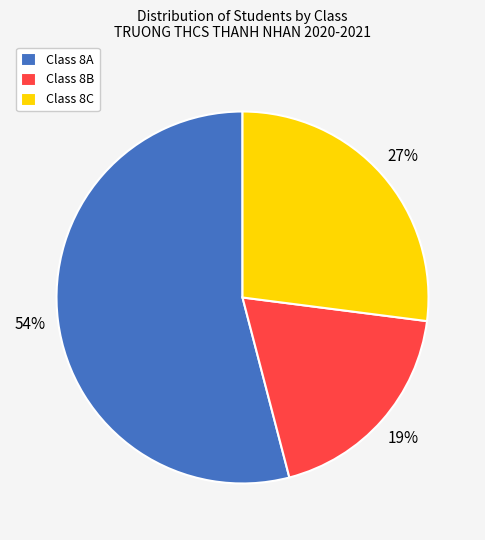

To the nearest percent, what is the difference between the largest and smallest slice percentages?

35%